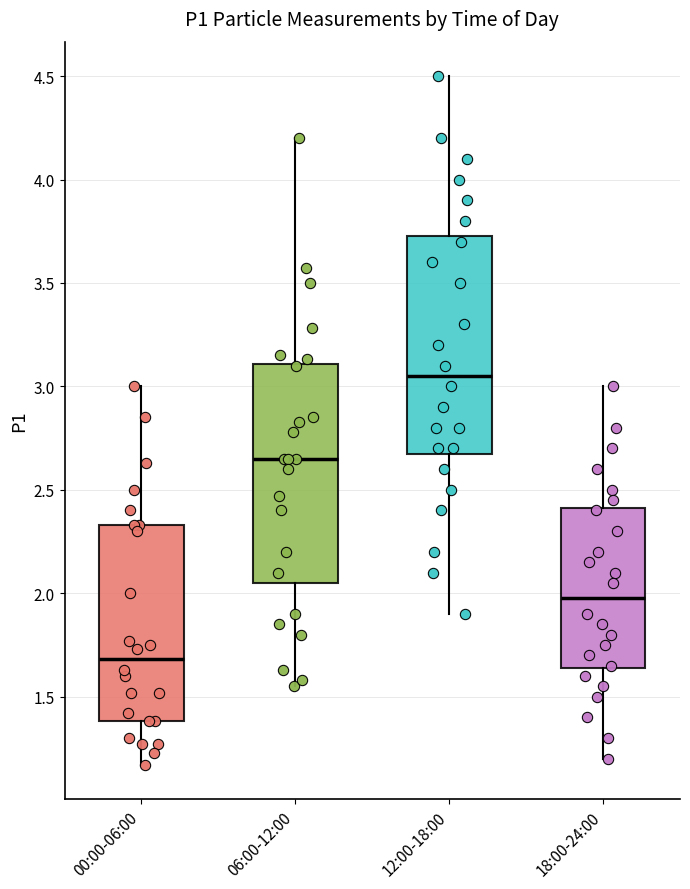

Which box's median line is the lowest?

00:00-06:00